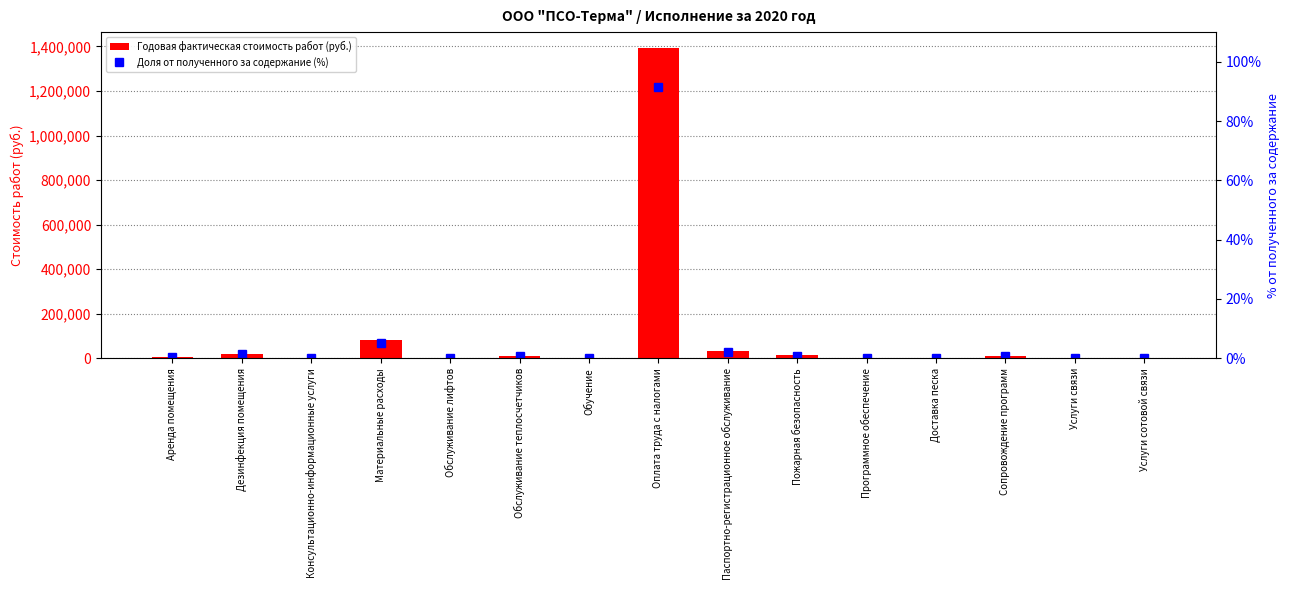

Is it true that Годовая фактическая стоимость работ (руб.) equals 521.0 at Доставка песка?

False